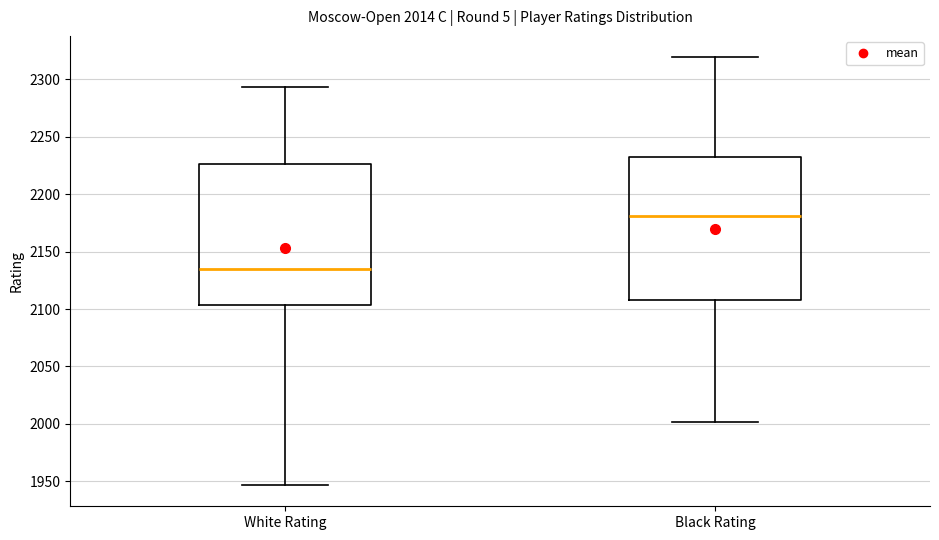

Reading left to right, read every box against the y-axis: the position of its median line, the range the box covers, and the ends of its whiskers. The values are not printed on the chart, so give them approximately, as read against the axis.

White Rating: median 2135, box 2105 to 2225, whiskers 1945 to 2295
Black Rating: median 2180, box 2110 to 2230, whiskers 2000 to 2320